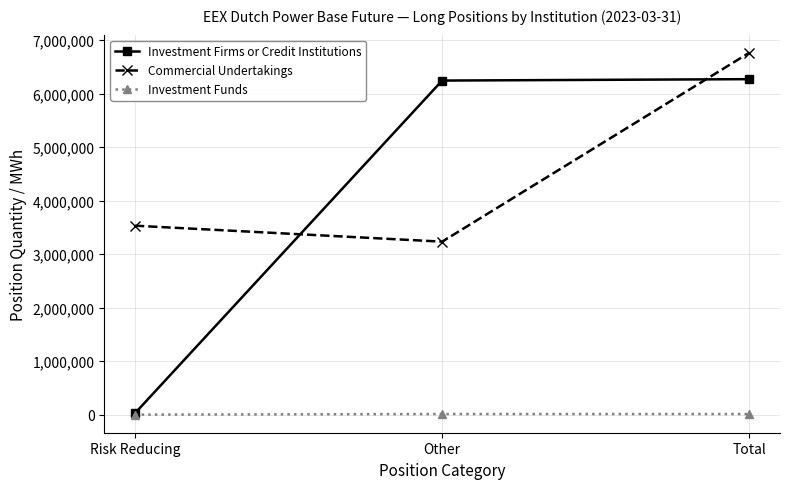

Which series has the largest total across all categories?

Commercial Undertakings